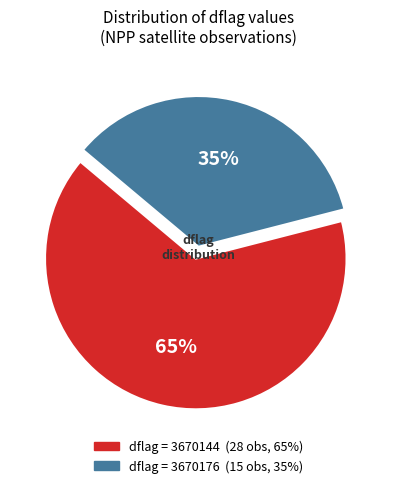

To the nearest percent, what is the difference between the largest and smallest slice percentages?

30%